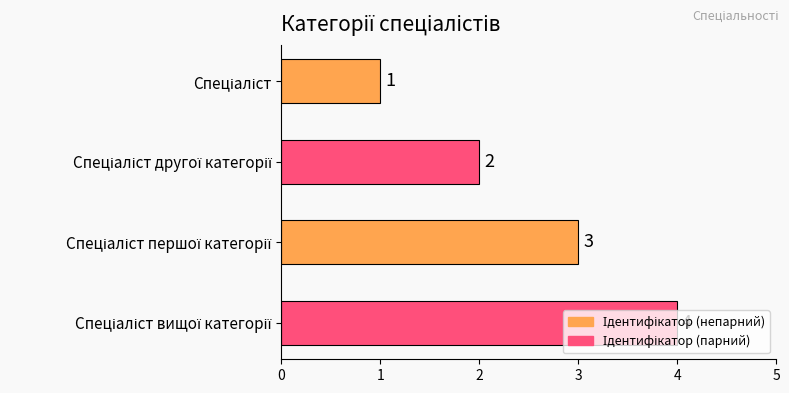

Count the values in the range 2 to 4.

3